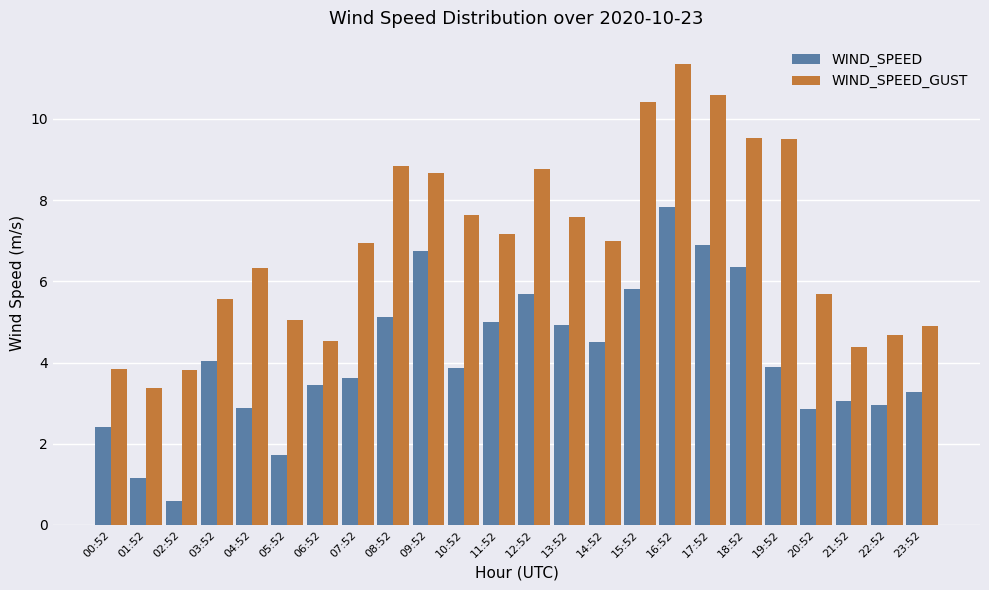

Which series has the largest range (max minus min)?

WIND_SPEED_GUST